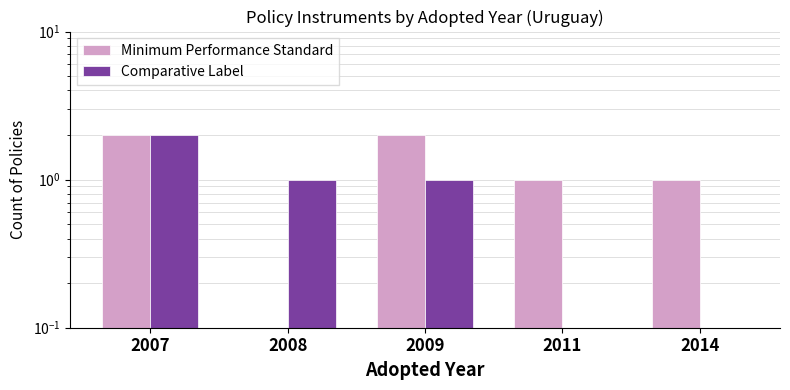

What is the approximate value of Comparative Label at 2009?

1